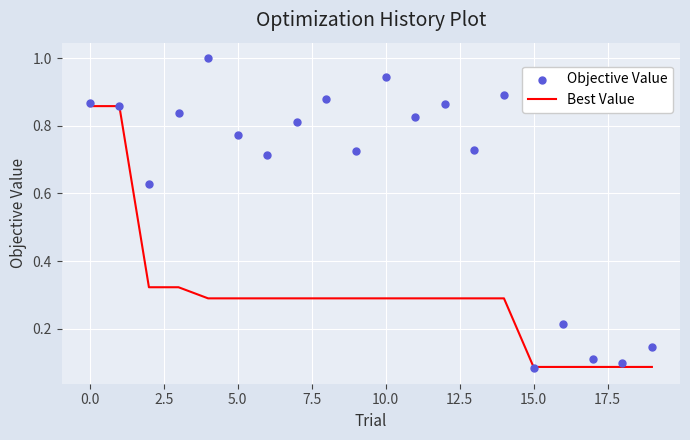

Which series reaches the minimum Y coordinate?

Objective Value